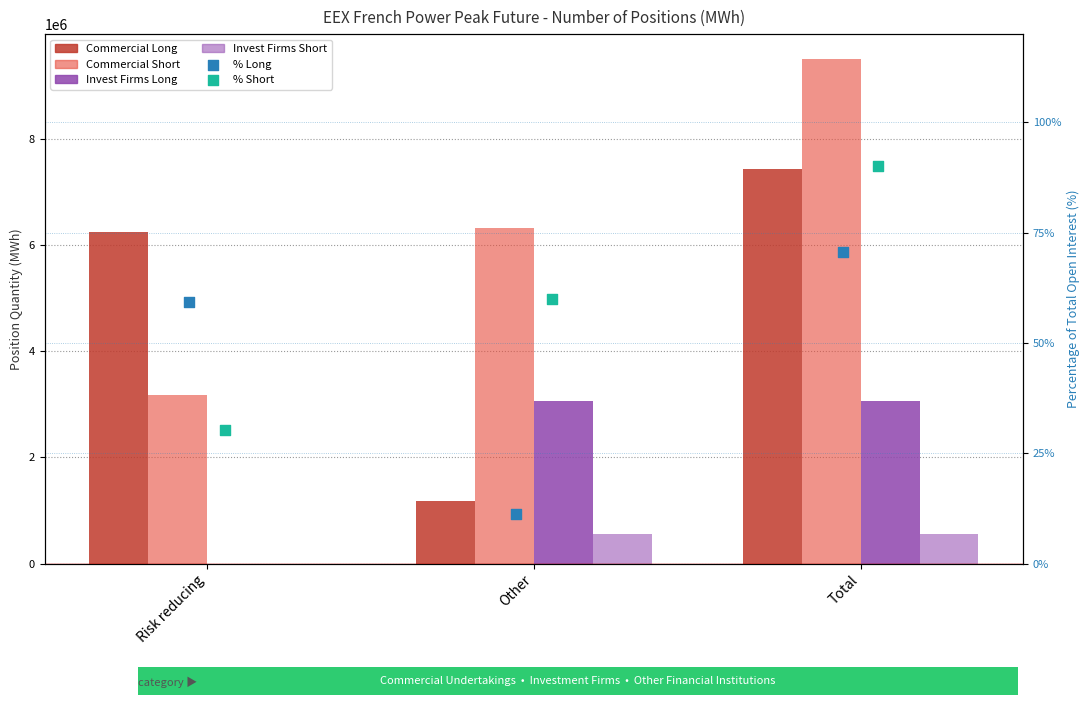

At which category is the sum across all series the highest?

Total